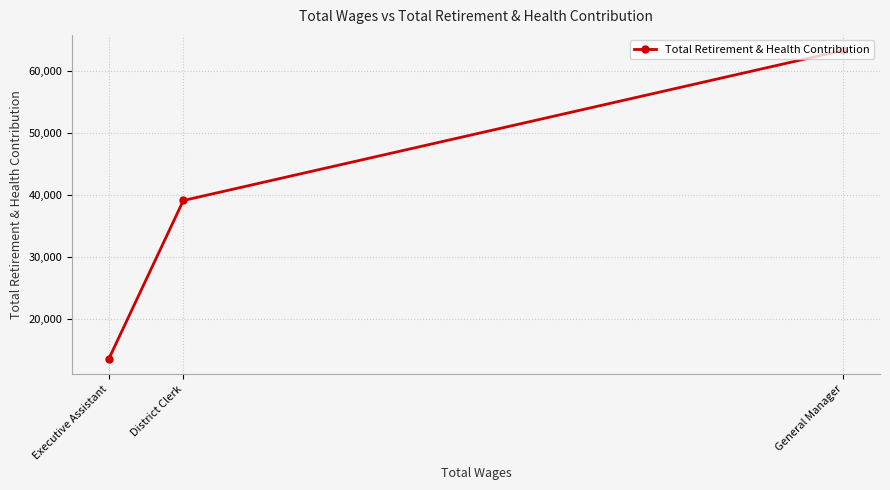

Does the chart display data point markers on the line(s)?

Yes